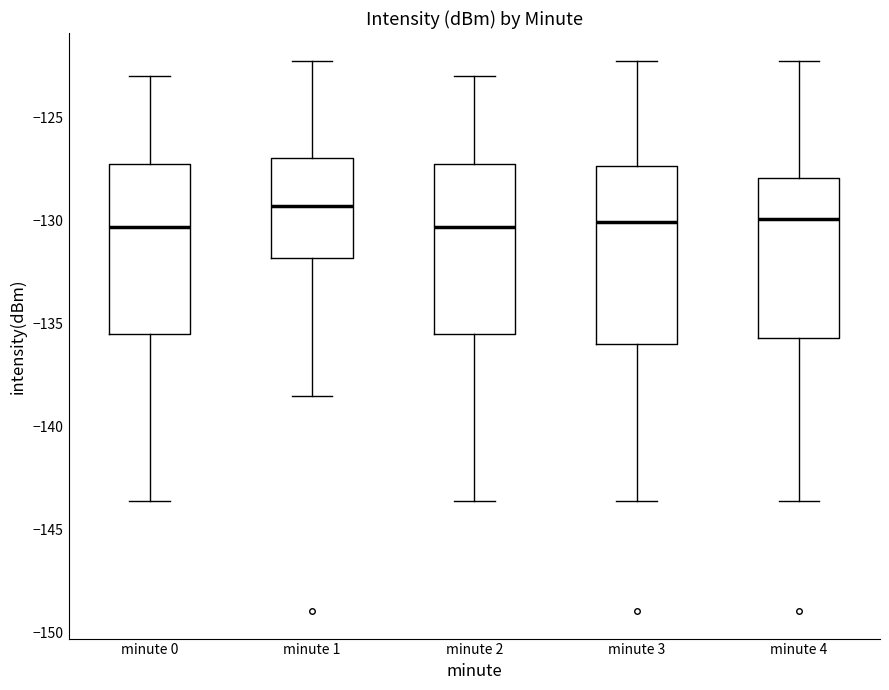

Reading left to right, transcribe this box plot: for each box, give where its median line is, the range the box spans, and where its two whiskers end, as read against the y-axis. The values are not printed on the chart, so give them approximately, as read against the axis.

minute 0: median -130.5, box -135.5 to -127.5, whiskers -143.5 to -123.0
minute 1: median -129.5, box -132.0 to -127.0, whiskers -138.5 to -122.0
minute 2: median -130.5, box -135.5 to -127.5, whiskers -143.5 to -123.0
minute 3: median -130.0, box -136.0 to -127.5, whiskers -143.5 to -122.0
minute 4: median -130.0, box -135.5 to -128.0, whiskers -143.5 to -122.0